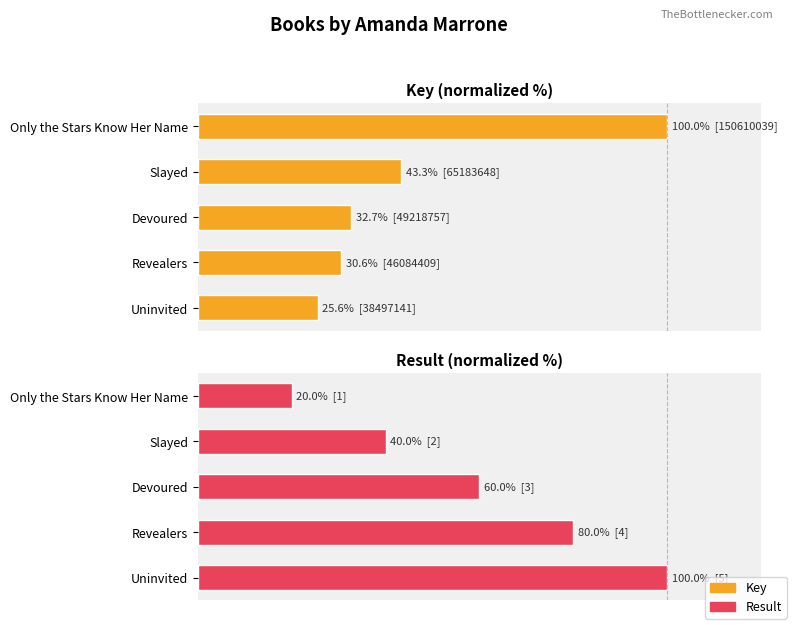

What is the minimum value shown in the chart?

20.0